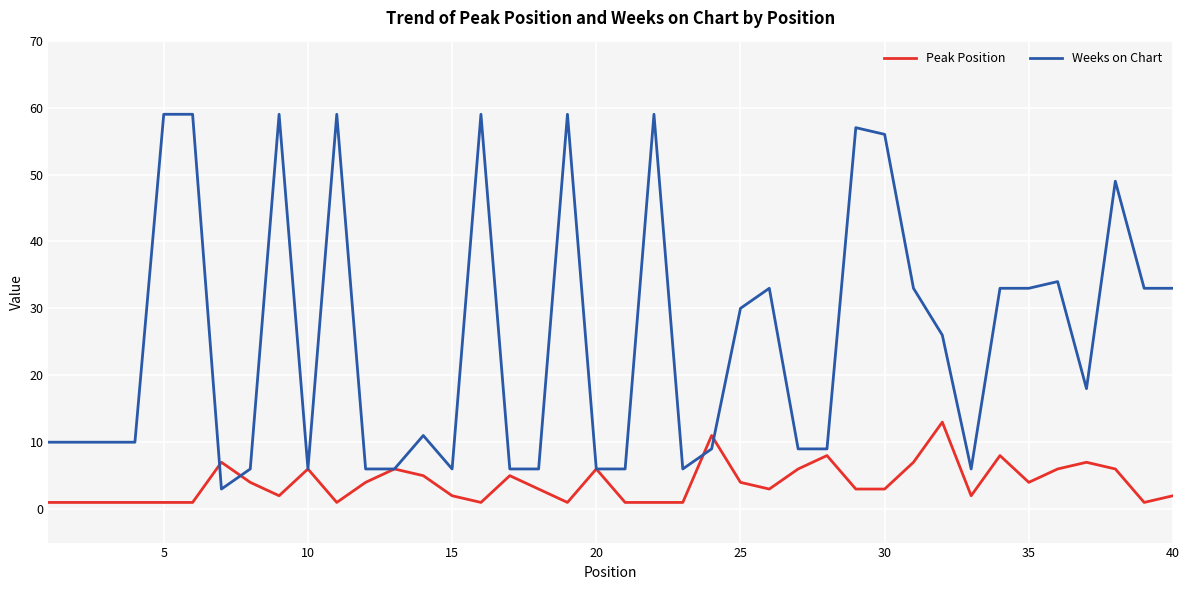

List the series in order of their overall mean, lowest first.

Peak Position, Weeks on Chart